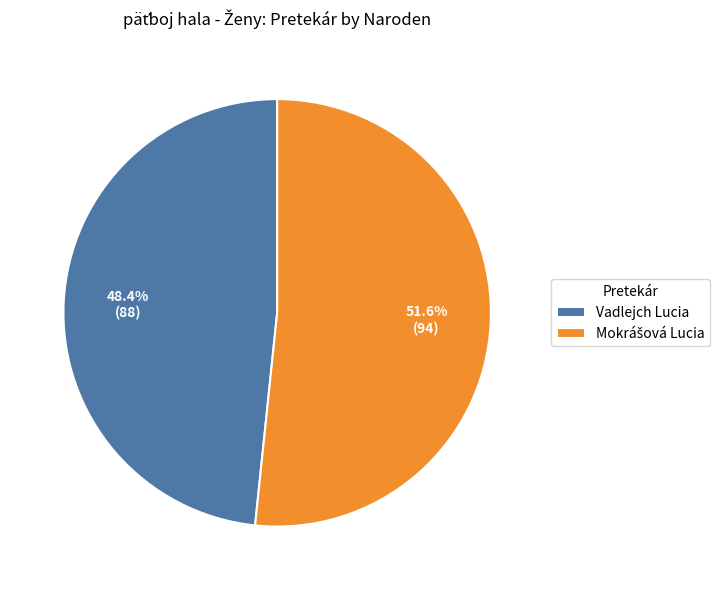

Which category has the smallest portion of the pie?

Vadlejch Lucia